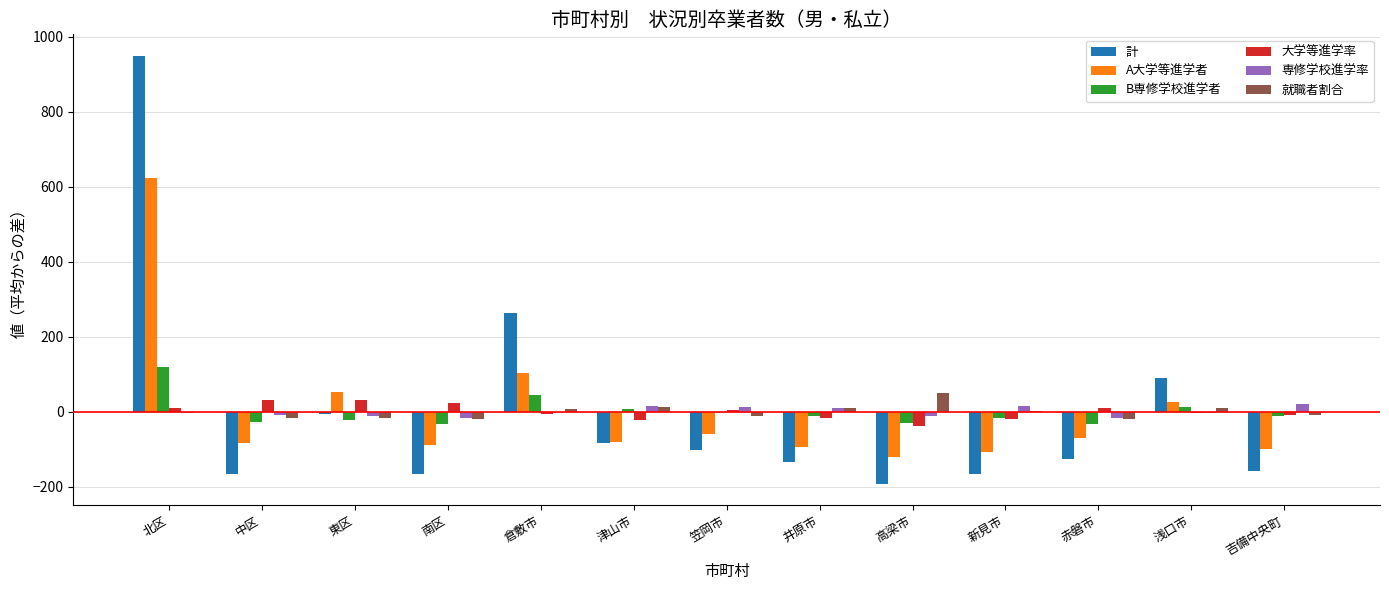

The value of B専修学校進学者 at 中区 is -27.5. True or false?

True